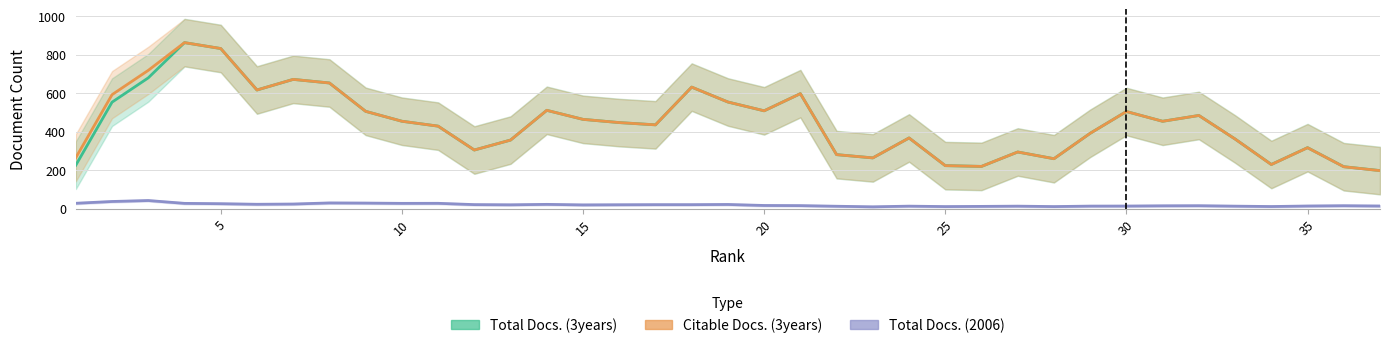

What is the value of the Total Docs. (2006) point at the 15th from the left?

28